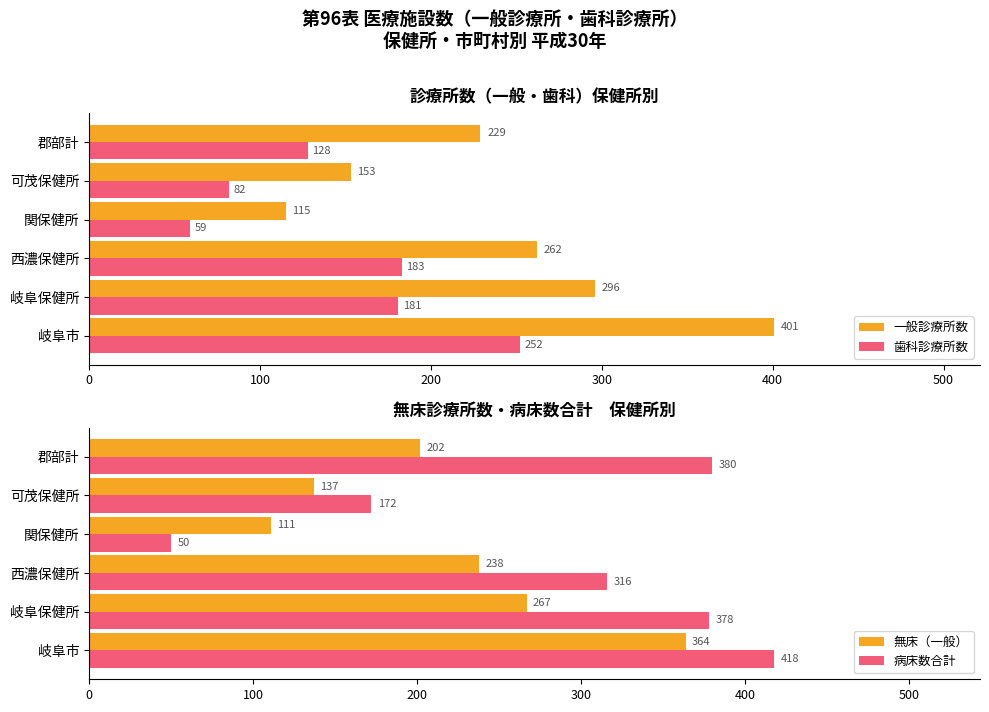

At which label is 一般診療所数 closest to 258?

西濃保健所